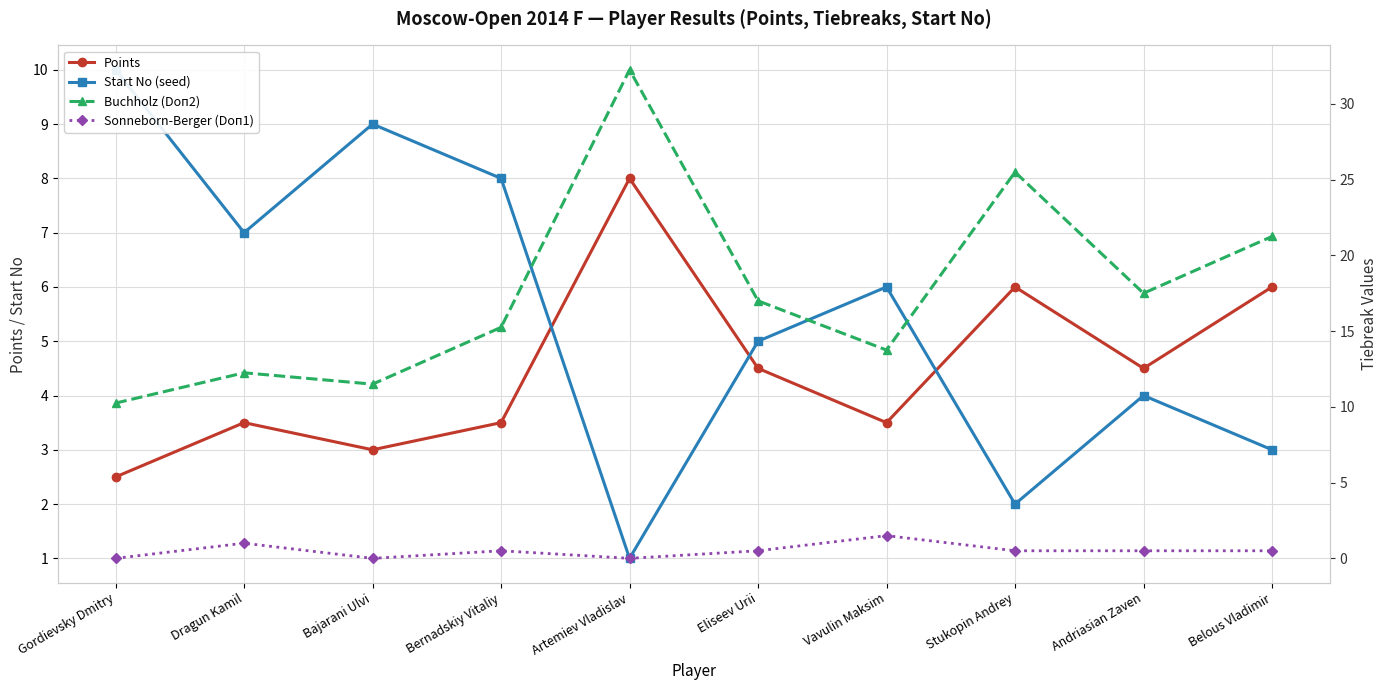

What is the maximum value shown in the chart?

32.2